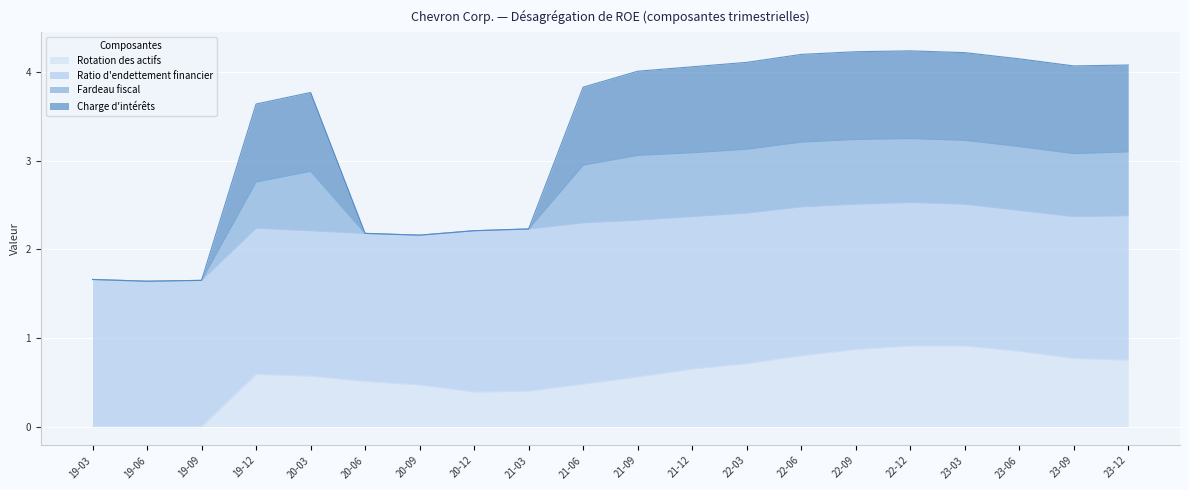

How many data points does each series have?

20